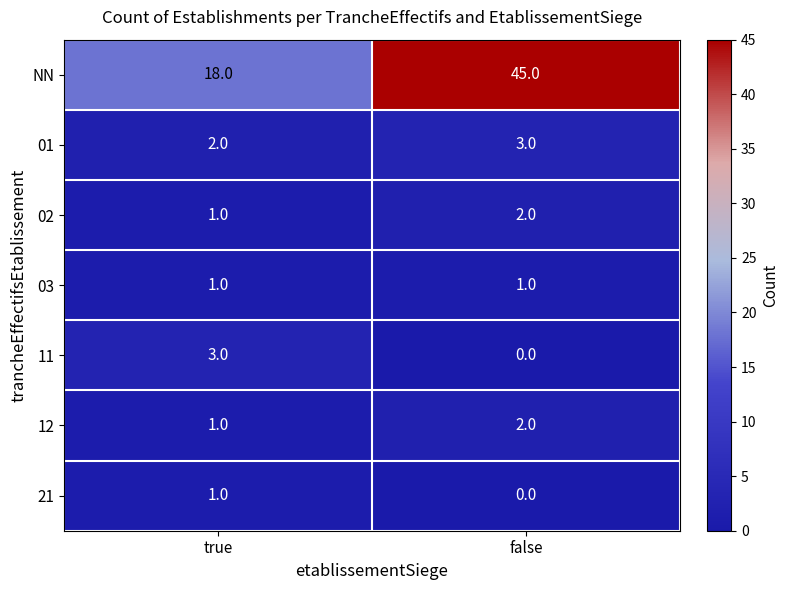

What is the sum of the 01 values at false and true?

5